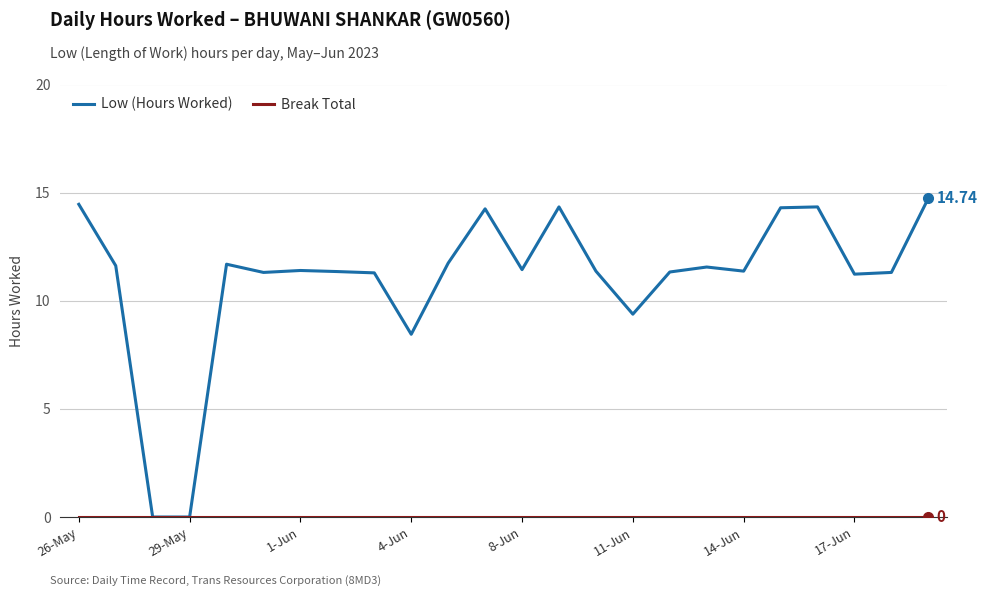

Which series has the largest total across all categories?

Low (Hours Worked)